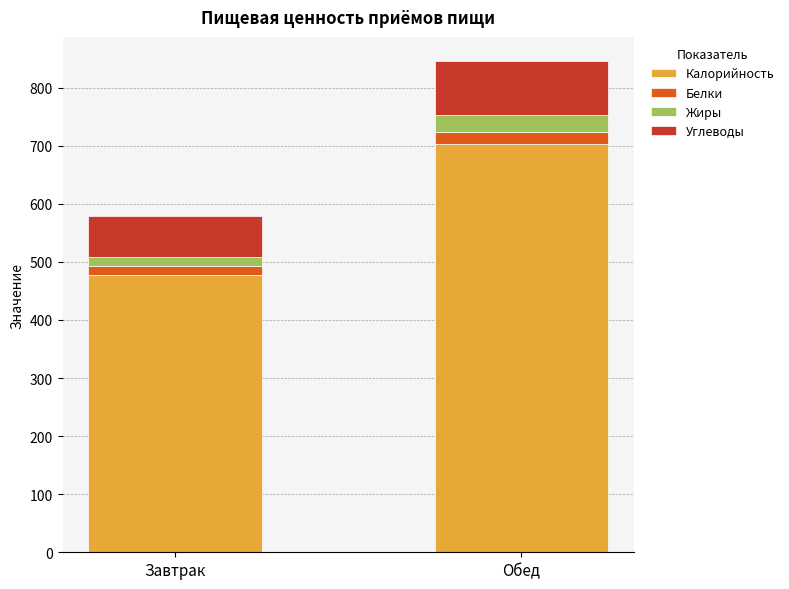

Reading right to left, what are the values for Калорийность?

702.7	478.1